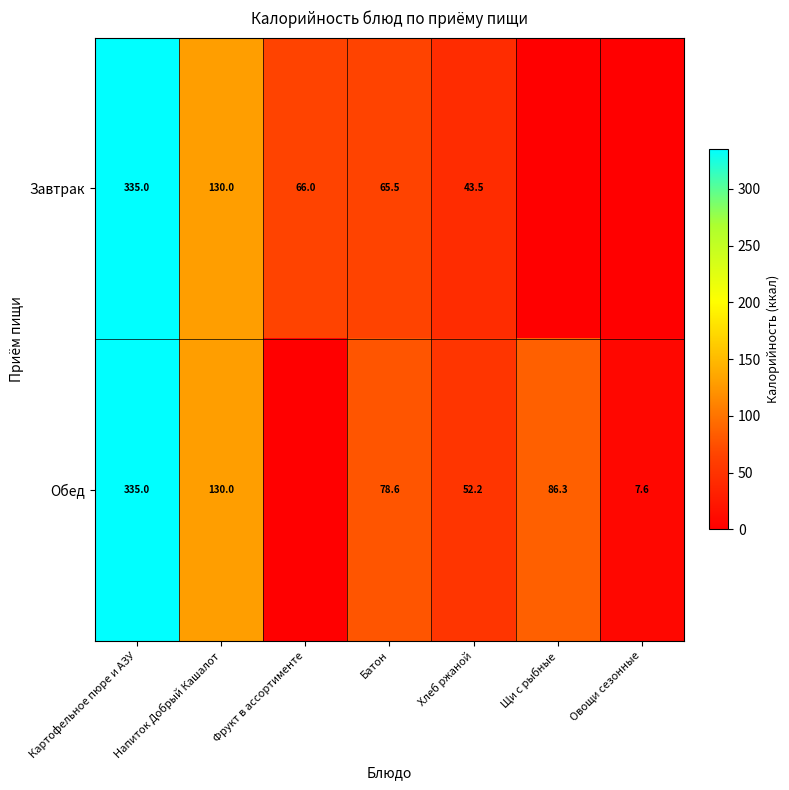

Which has a higher value, Хлеб ржаной or Овощи сезонные?

Хлеб ржаной